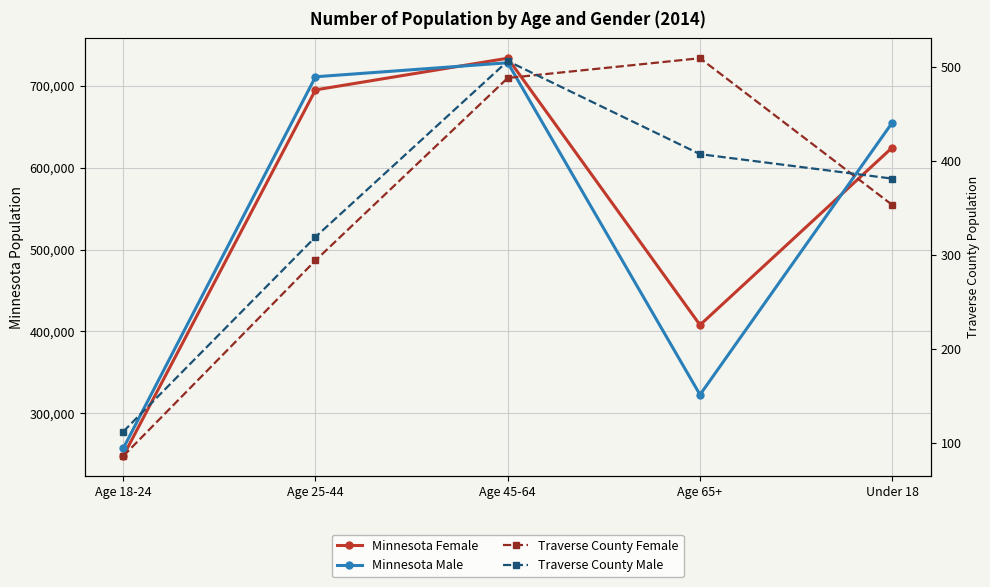

True or false: Traverse County Female and Minnesota Female intersect in this chart.

False